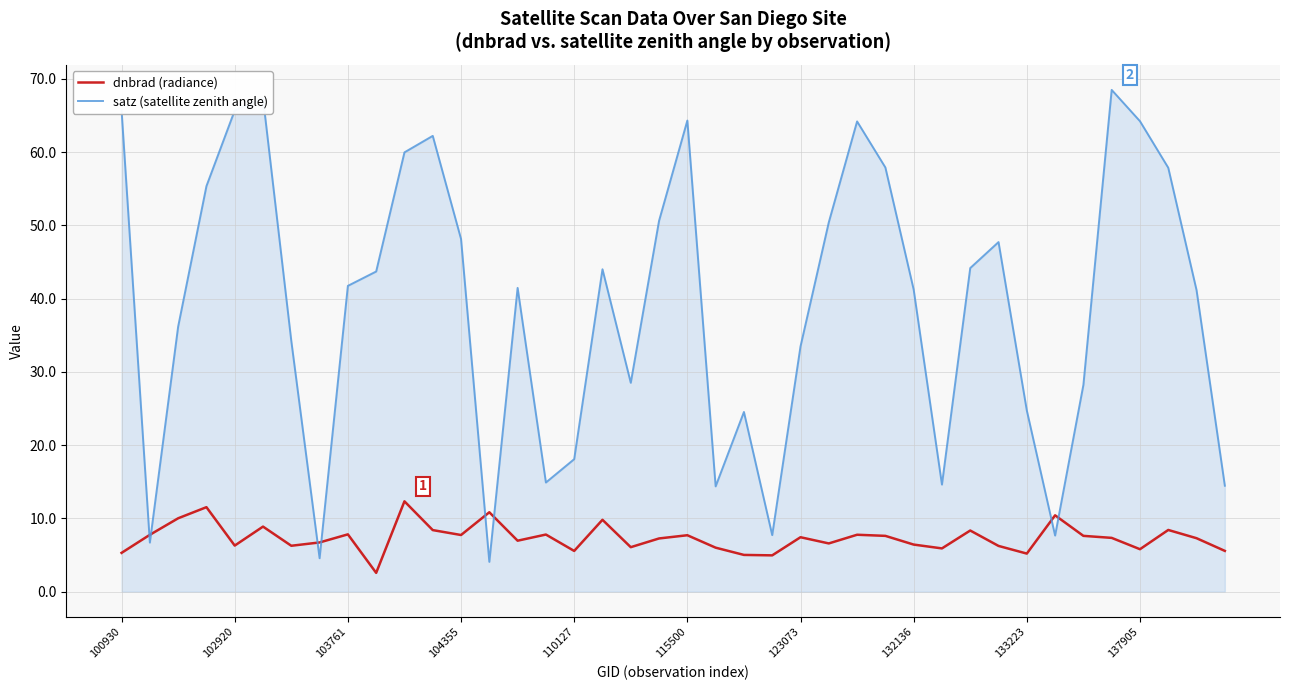

What is the difference between the maximum and minimum values in the satz (satellite zenith angle) series?

64.4